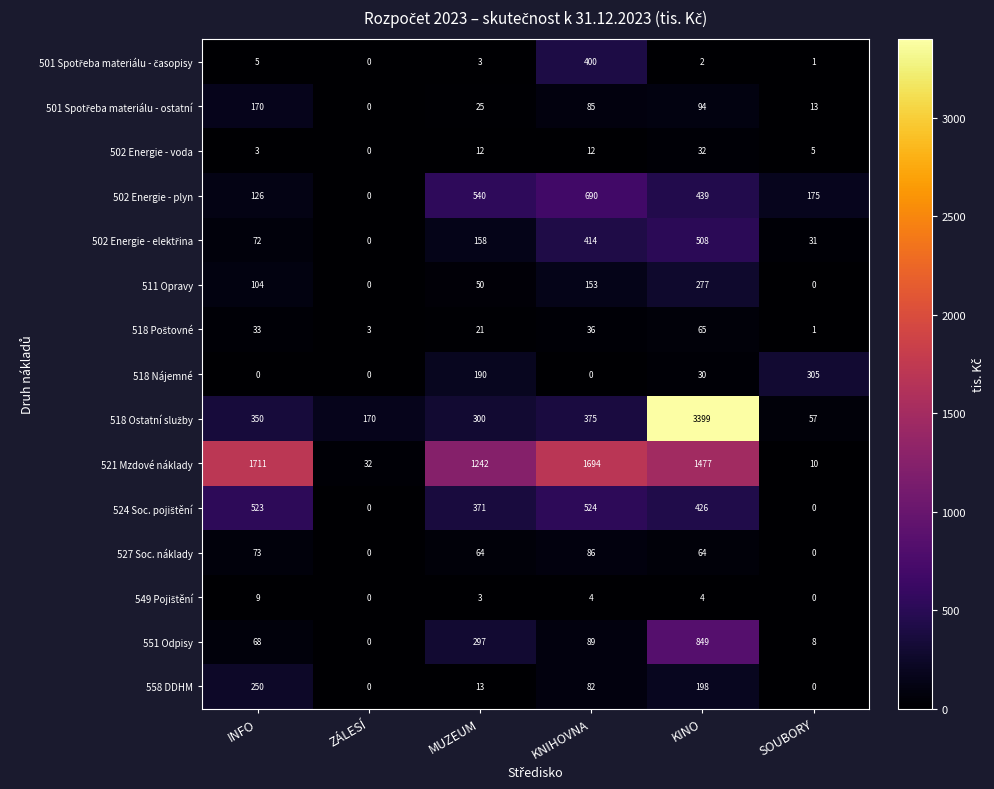

What is the spread (max minus min) of values at SOUBORY?

305